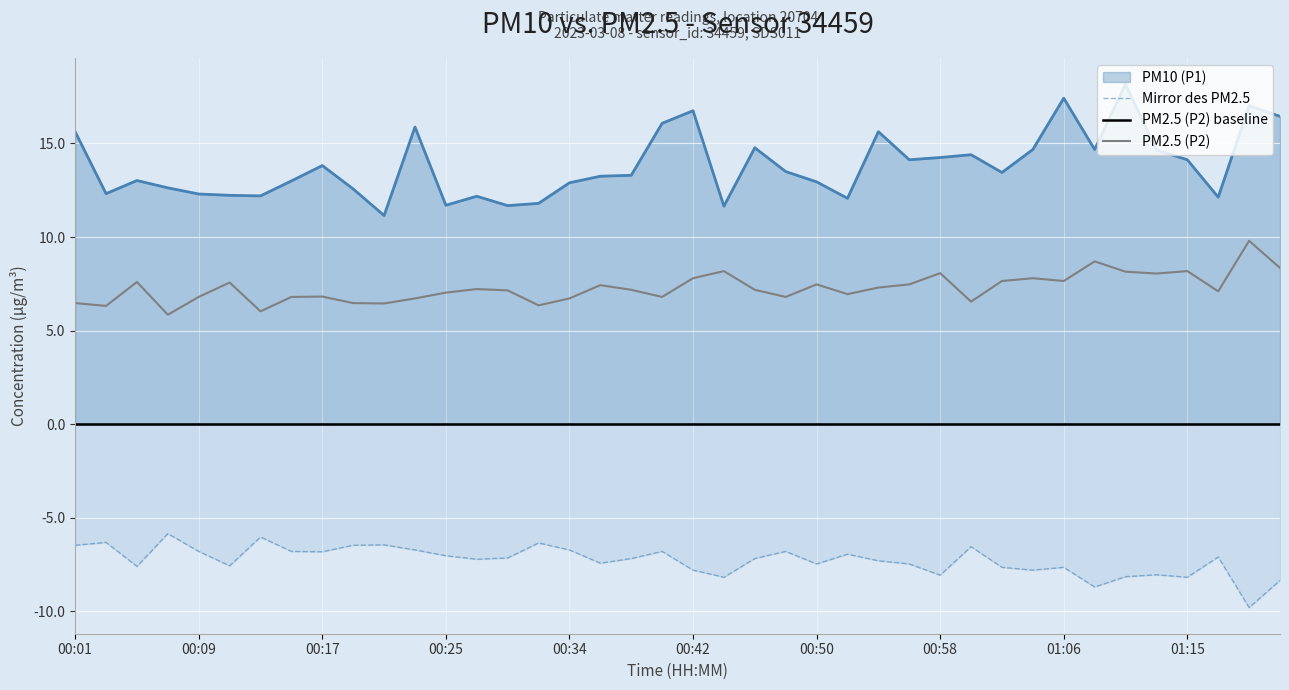

True or false: PM2.5 (P2) baseline and Mirror des PM2.5 intersect in this chart.

False